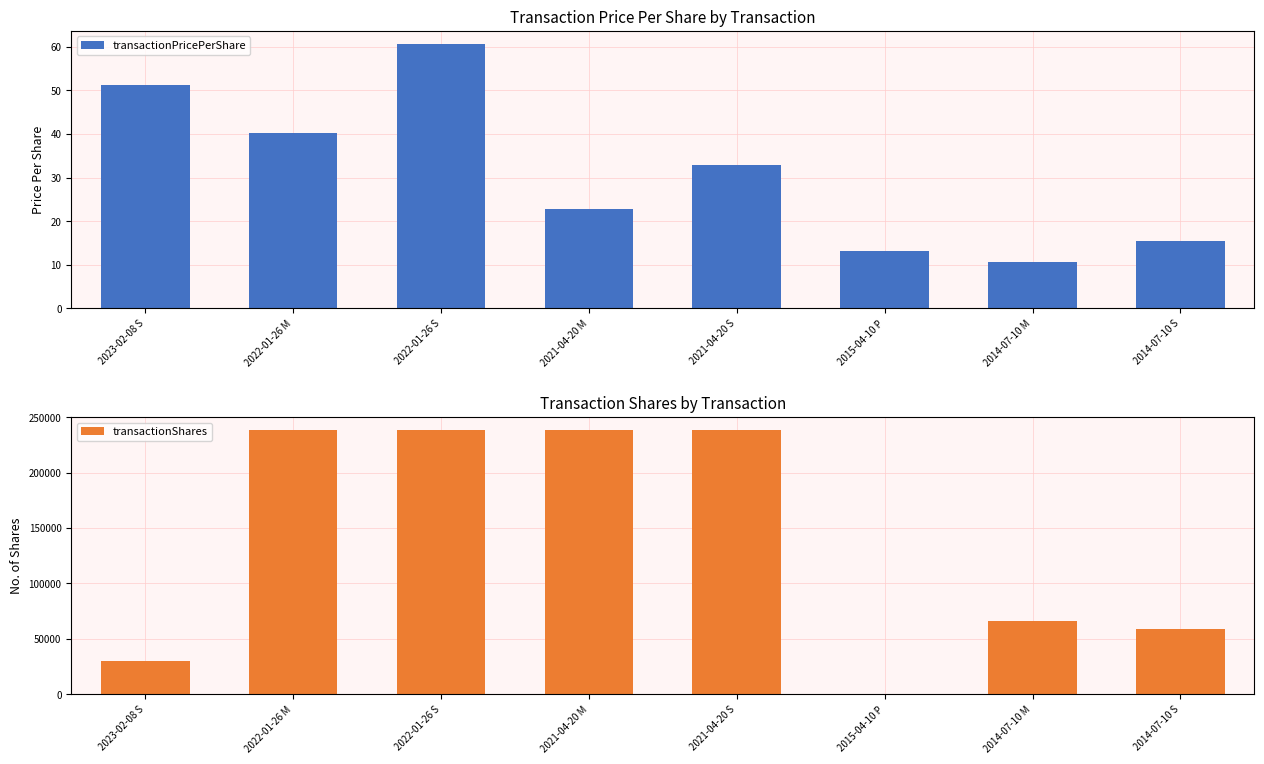

How many data points does each series have?

8